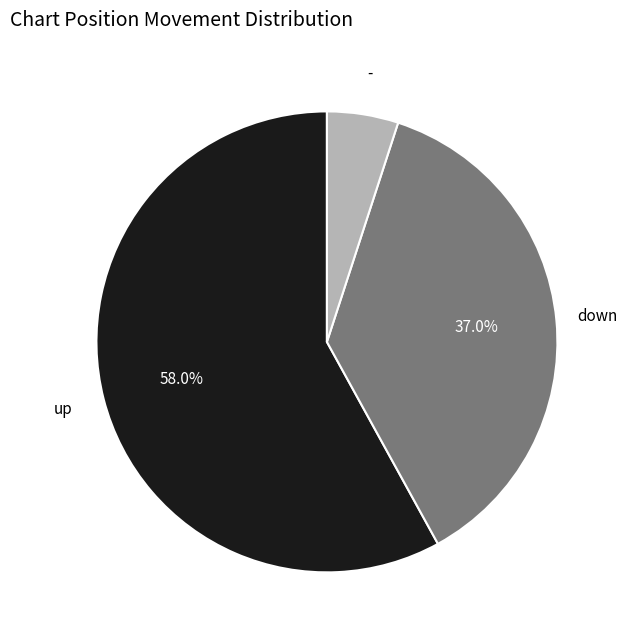

Is there a majority slice in this chart?

Yes